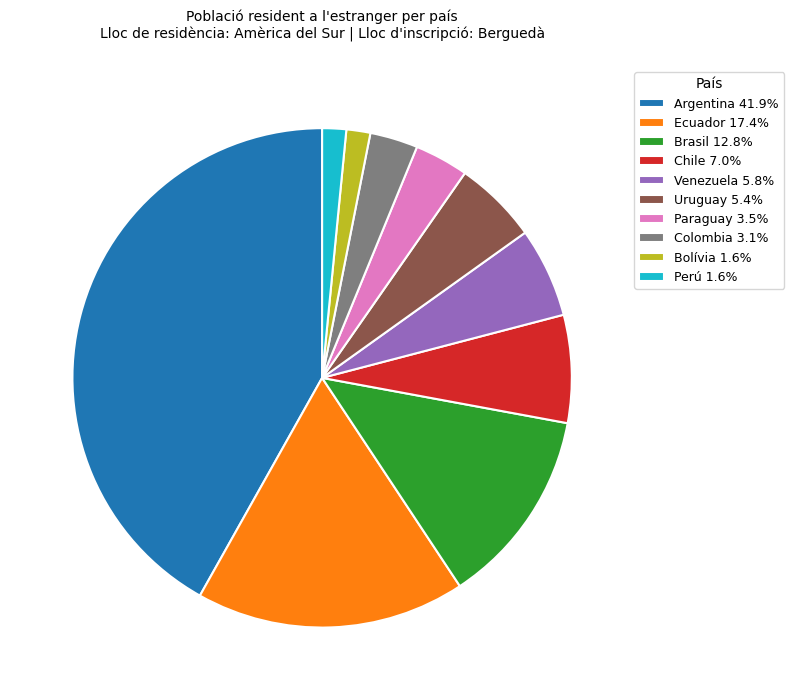

How many segments does this pie chart have?

10